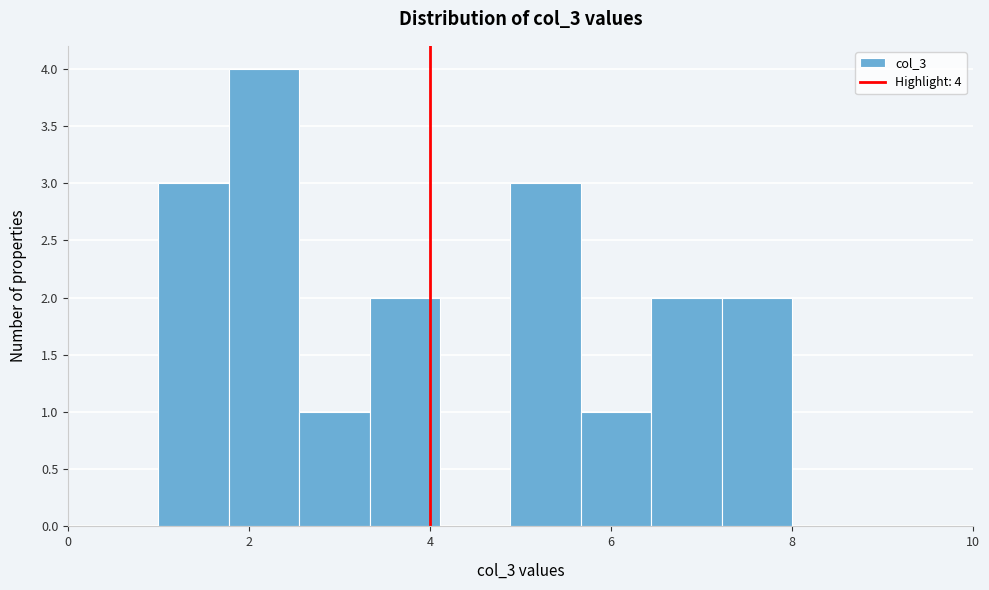

Read against the x-axis, roughly where is the centre of the tallest bar?

2.2